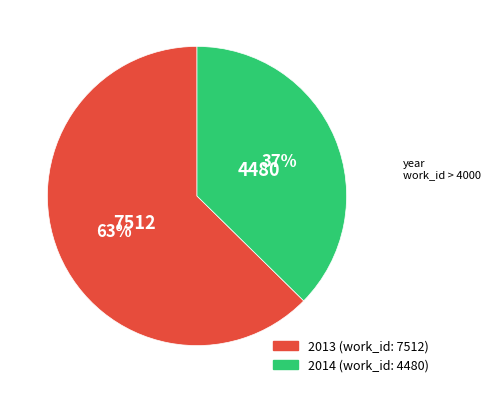

Does any single category account for the majority?

Yes